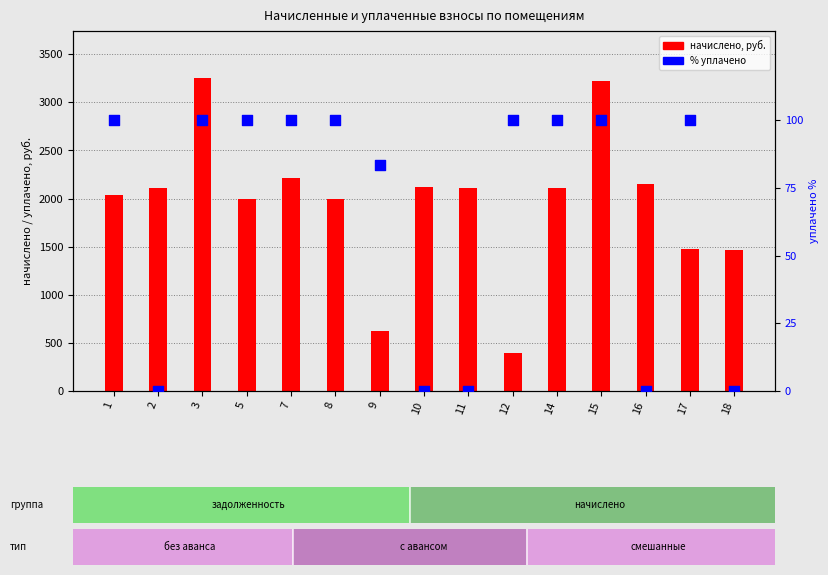

Is the value of начислено at 2 greater than the value of % уплачено at 8?

Yes